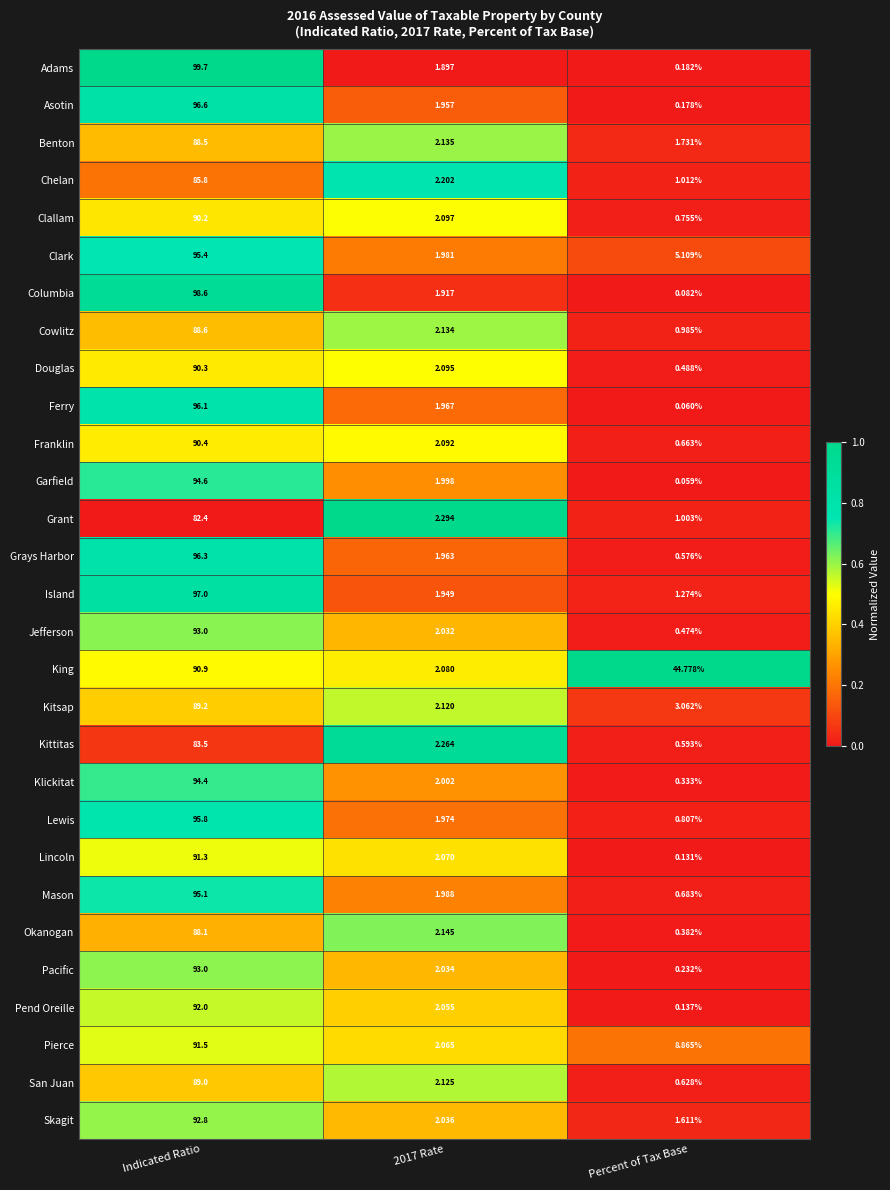

At Percent of Tax Base, list the series in order from smallest to largest.

Garfield, Ferry, Columbia, Lincoln, Pend Oreille, Asotin, Adams, Pacific, Klickitat, Okanogan, Jefferson, Douglas, Grays Harbor, Kittitas, San Juan, Franklin, Mason, Clallam, Lewis, Cowlitz, Grant, Chelan, Island, Skagit, Benton, Kitsap, Clark, Pierce, King